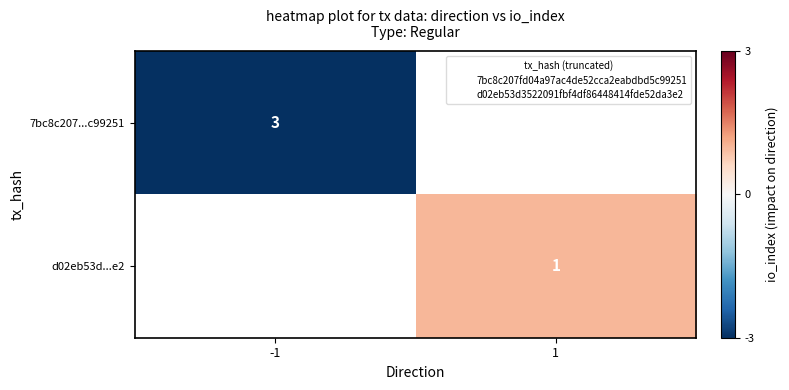

At how many categories does at least one series exceed 0?

1